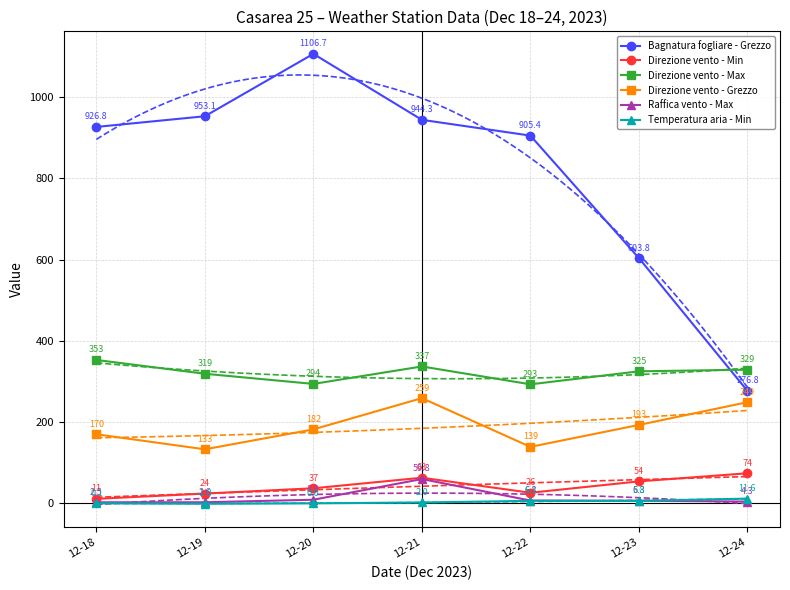

How many data points in Temperatura aria - Min are less than 2?

3